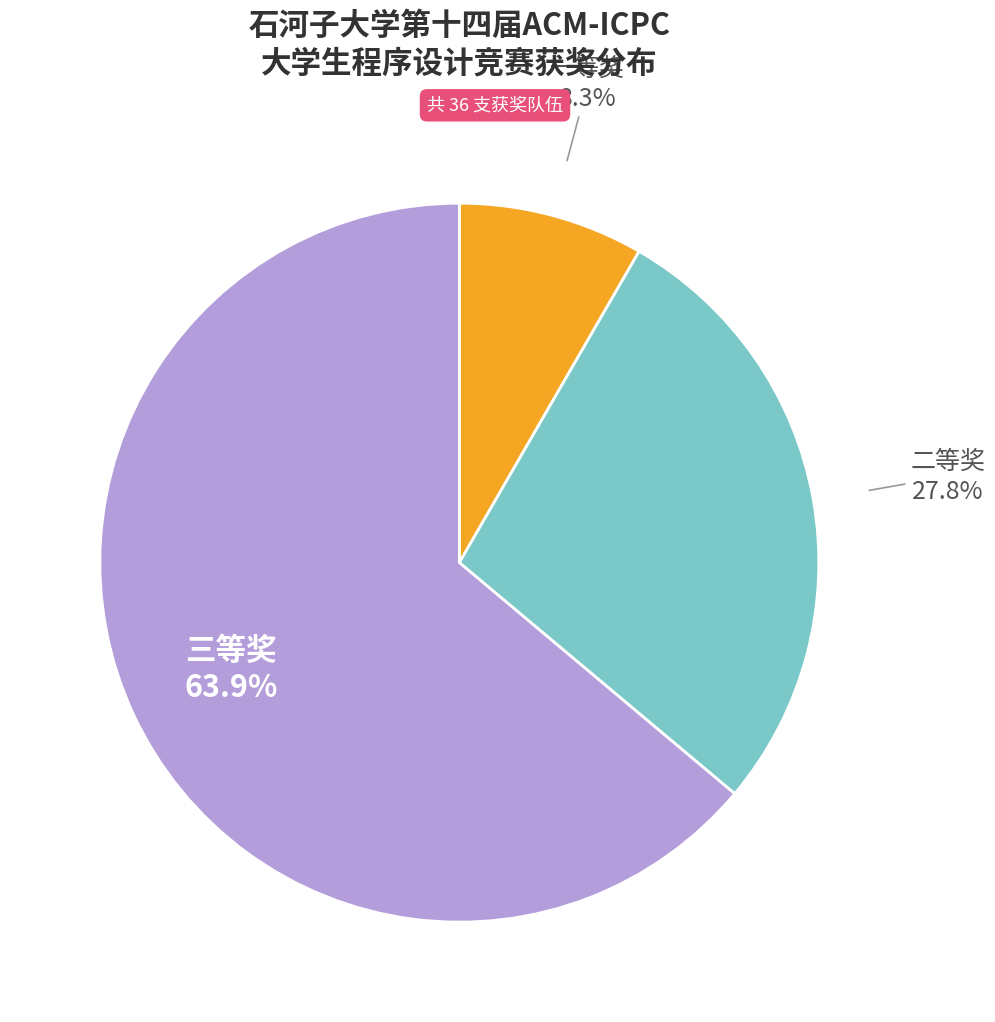

Which slice represents more than half of the pie?

三等奖